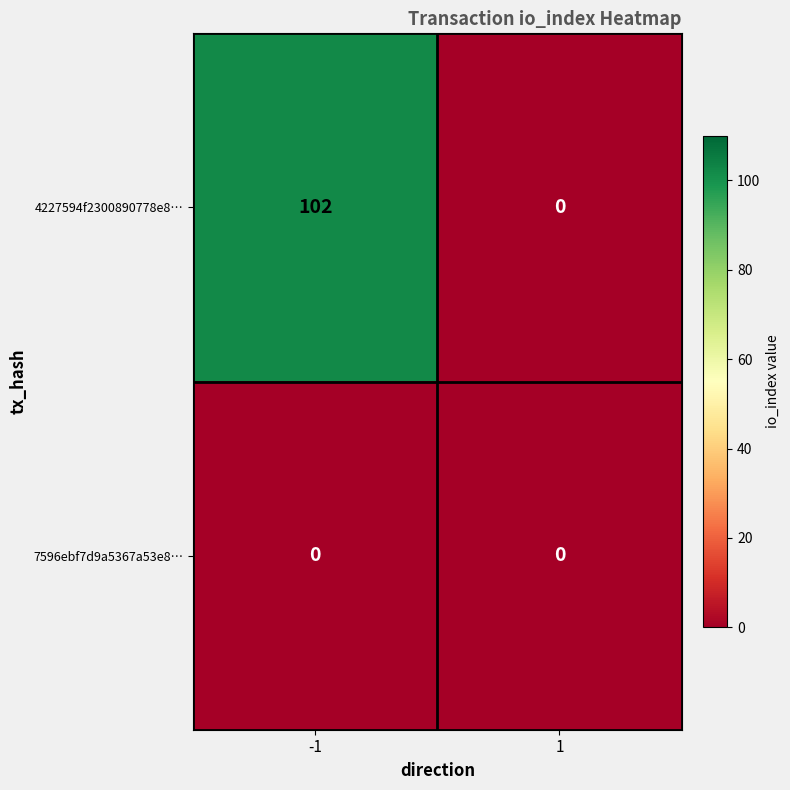

Is it true that 4227594f2300890778e8… equals 0 at 1?

True